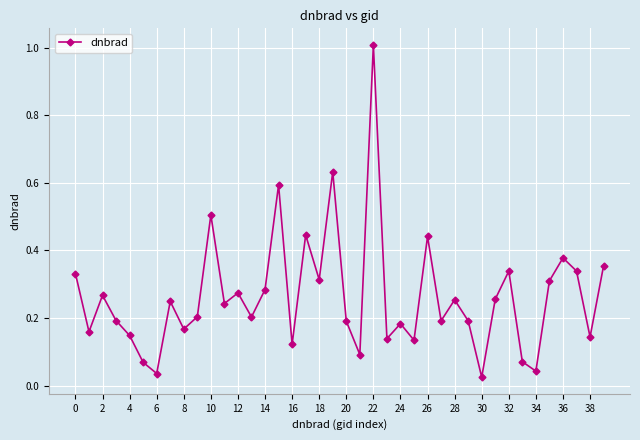

How many interior local valleys (lower than both neighbors) does the data have?

14